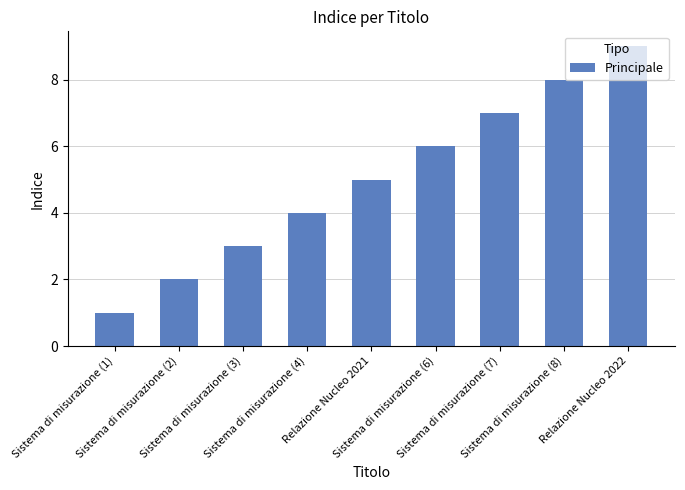

What is the sum of the values at Sistema di misurazione (3) and Sistema di misurazione (8)?

11